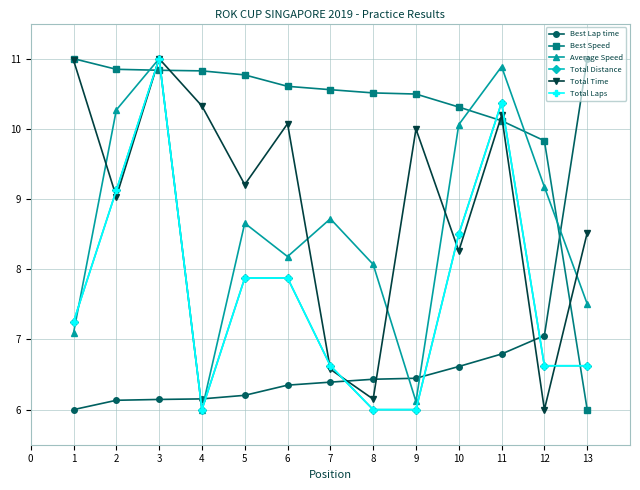

Where is the first local maximum for Total Time?

3